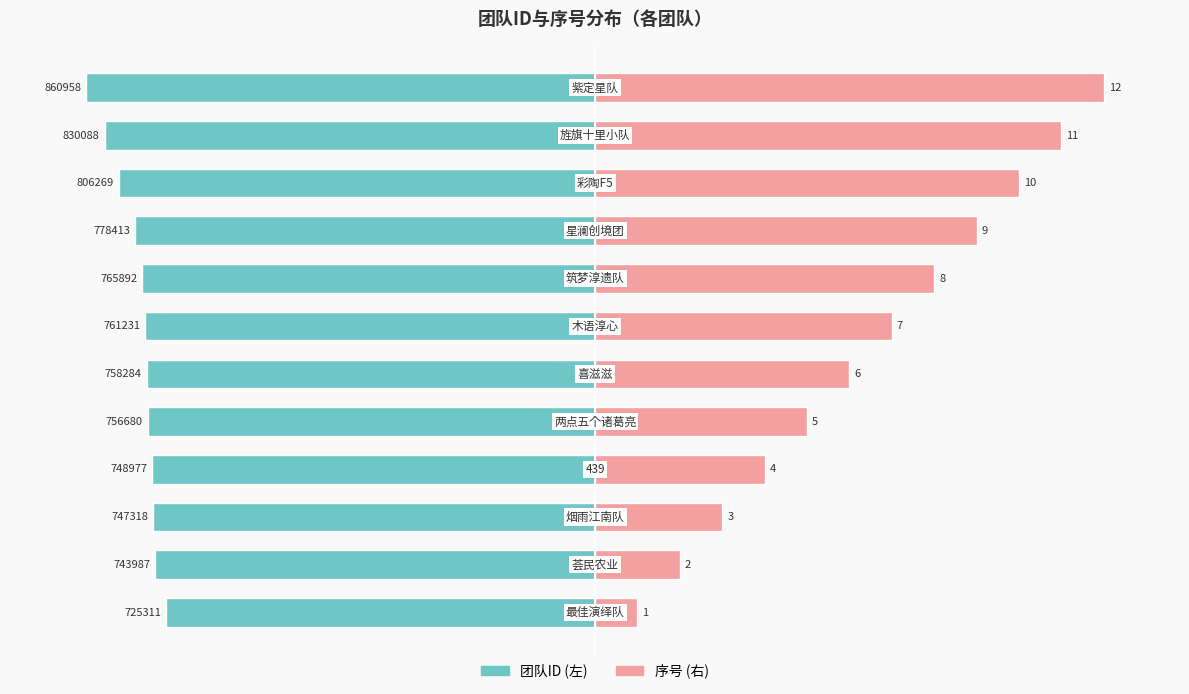

How many data points in 序号 (右) are above 58?

6